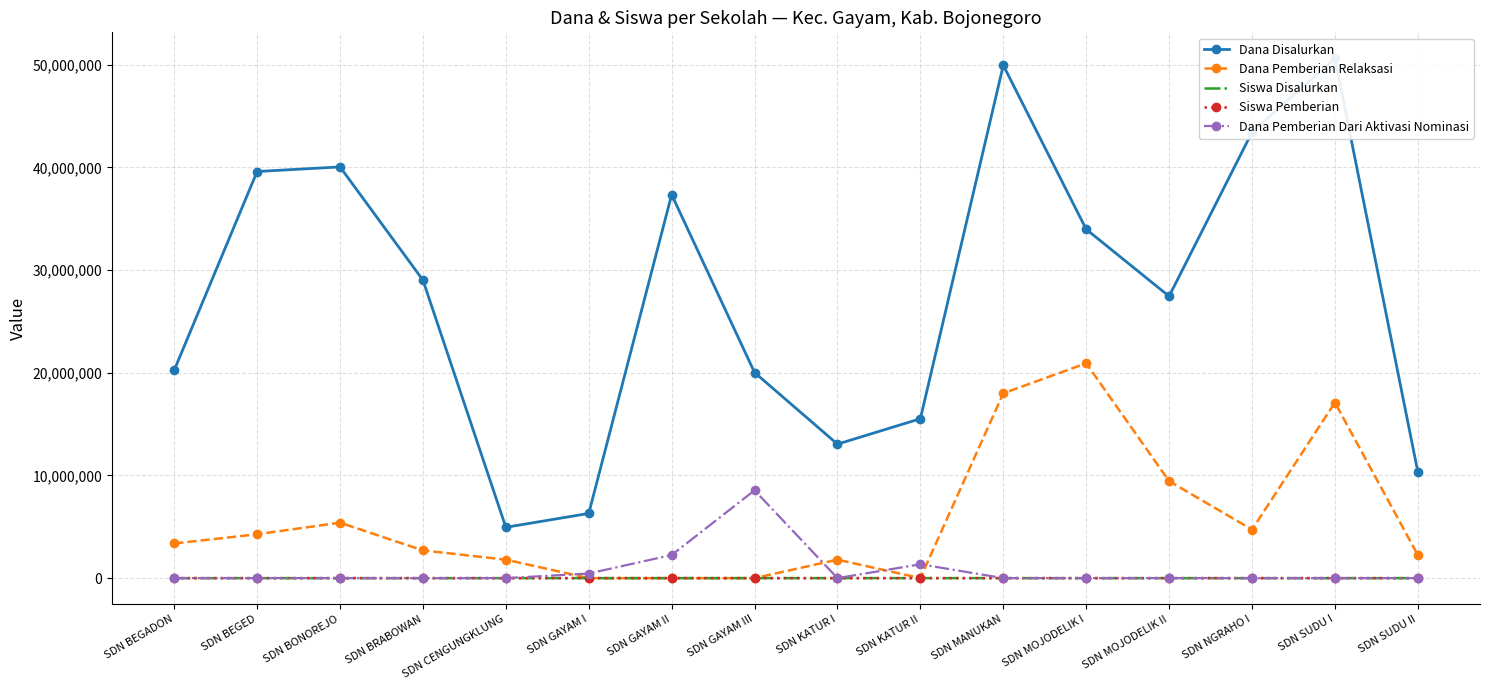

List the labels in order of Siswa Disalurkan value, smallest first.

SDN CENGUNGKLUNG, SDN GAYAM I, SDN SUDU II, SDN KATUR I, SDN KATUR II, SDN GAYAM III, SDN BEGADON, SDN MOJODELIK II, SDN BRABOWAN, SDN MOJODELIK I, SDN GAYAM II, SDN BEGED, SDN BONOREJO, SDN NGRAHO I, SDN MANUKAN, SDN SUDU I